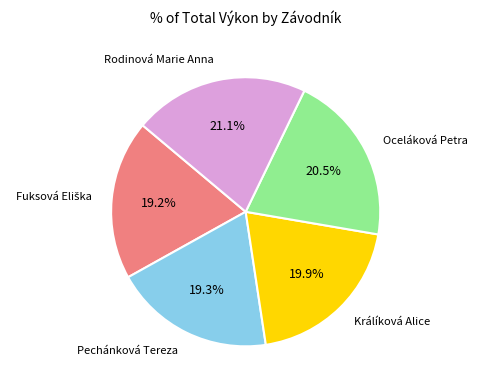

Is there any slice that represents more than half of the pie?

No